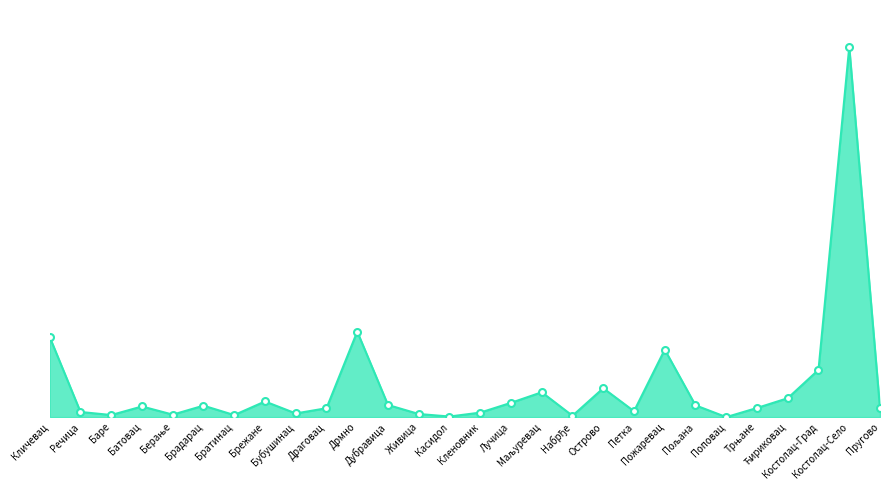

True or false: the data shows 13.6 at Петка.

False